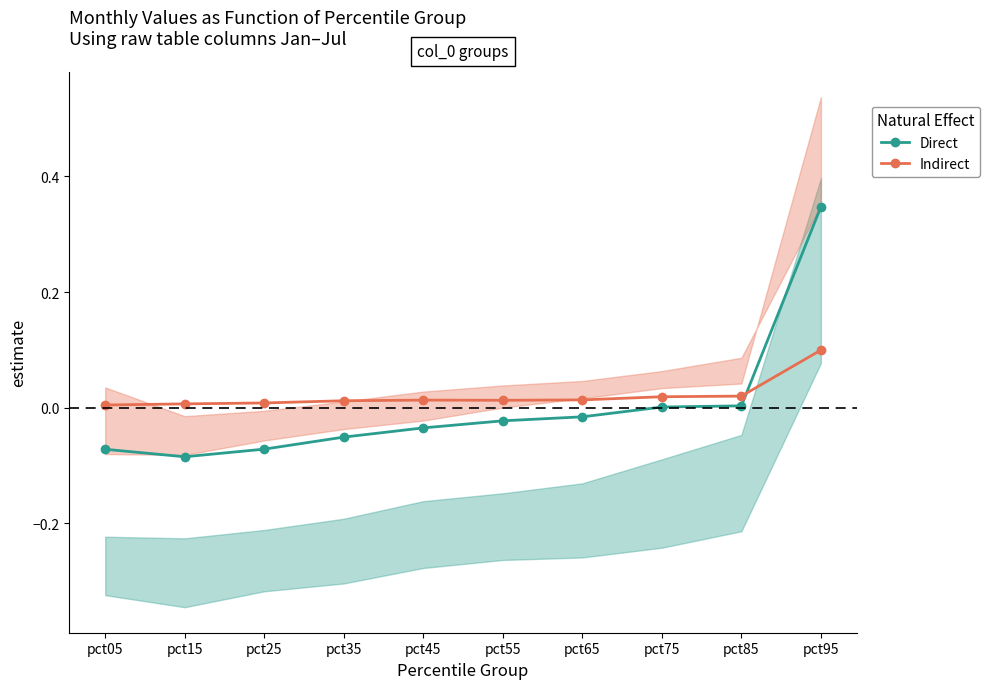

What is the difference between the maximum and minimum values in the Direct series?

0.4